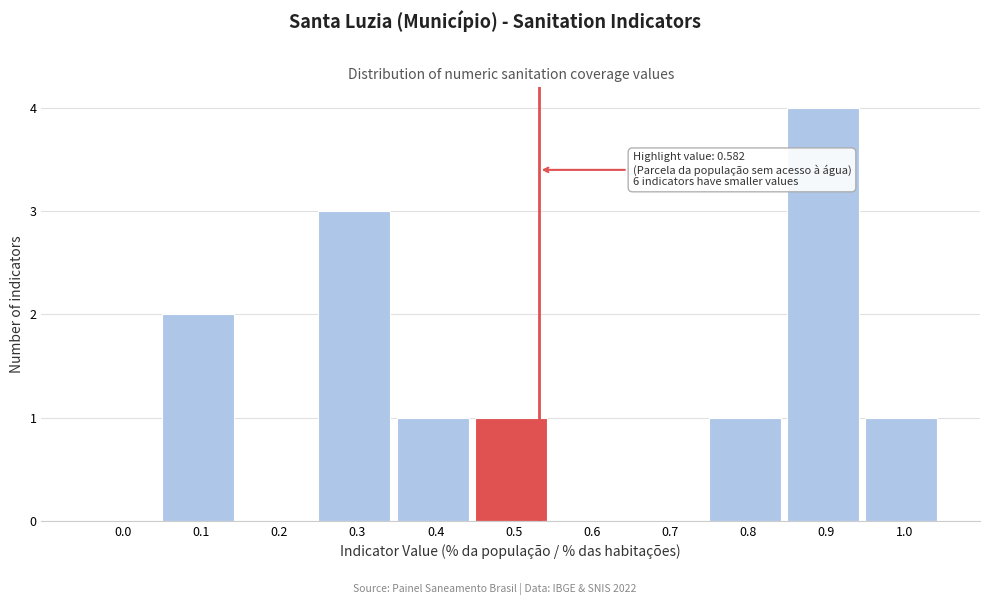

Reading right to left, extract all data points from this chart.

1.0=1	0.9=4	0.8=1	0.7=0	0.6=0	0.5=1	0.4=1	0.3=3	0.2=0	0.1=2	0.0=0